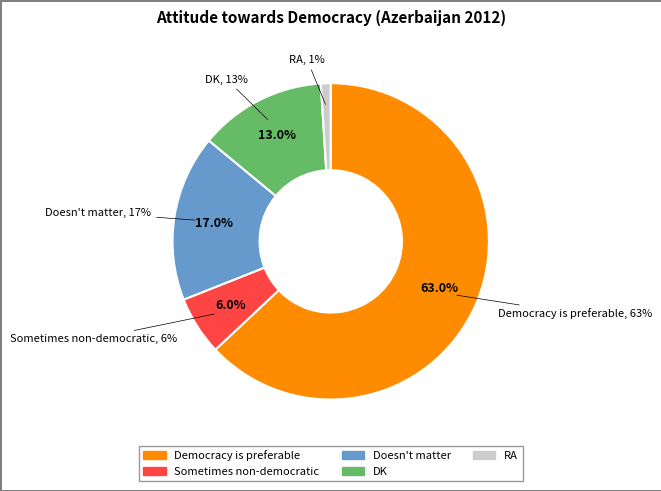

Does DK represent more than half of the total?

No